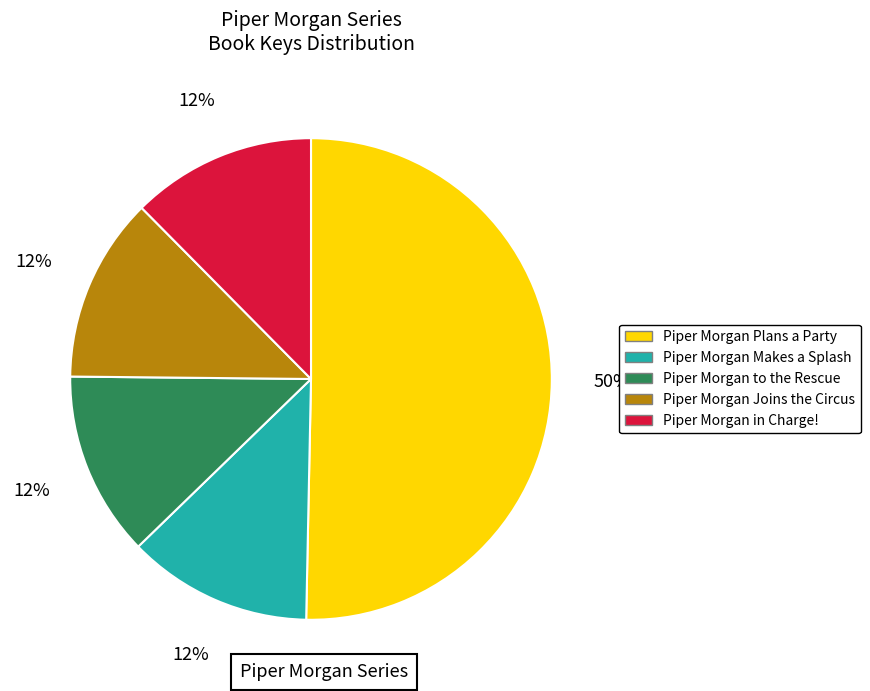

Is the sum of Piper Morgan to the Rescue and Piper Morgan in Charge! greater than half?

No